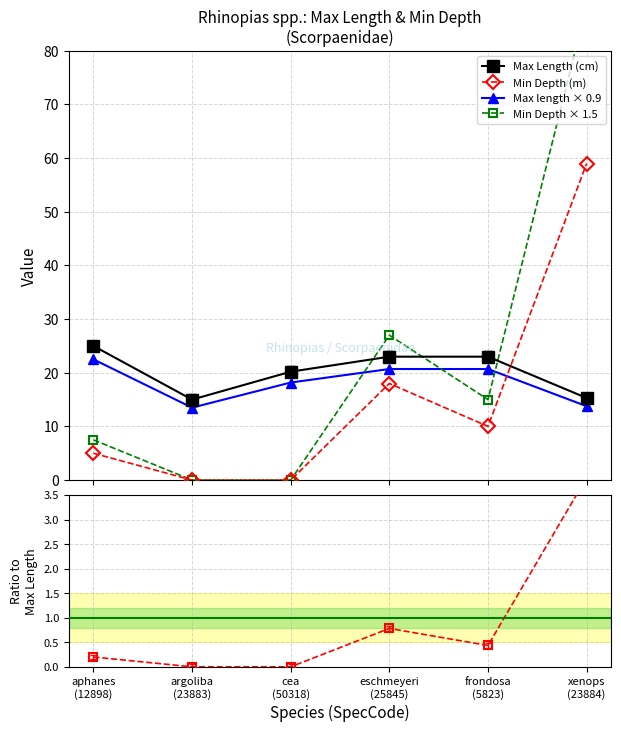

What position from the left is aphanes
(12898)?

1